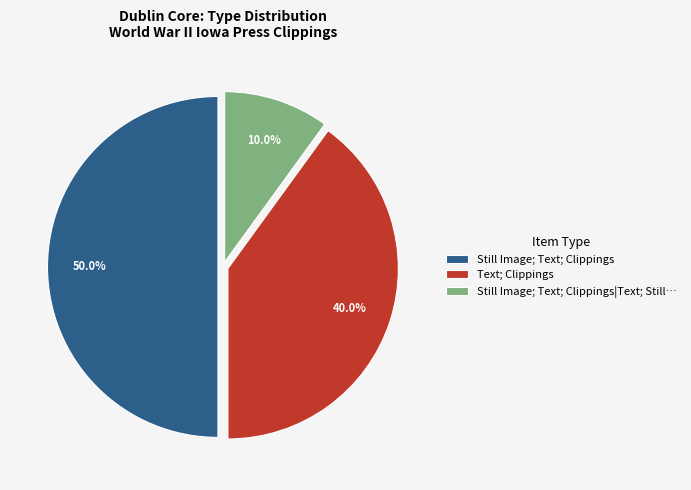

Combined, do Still Image; Text; Clippings and Still Image; Text; Clippings|Text; Still… account for over 50%?

Yes